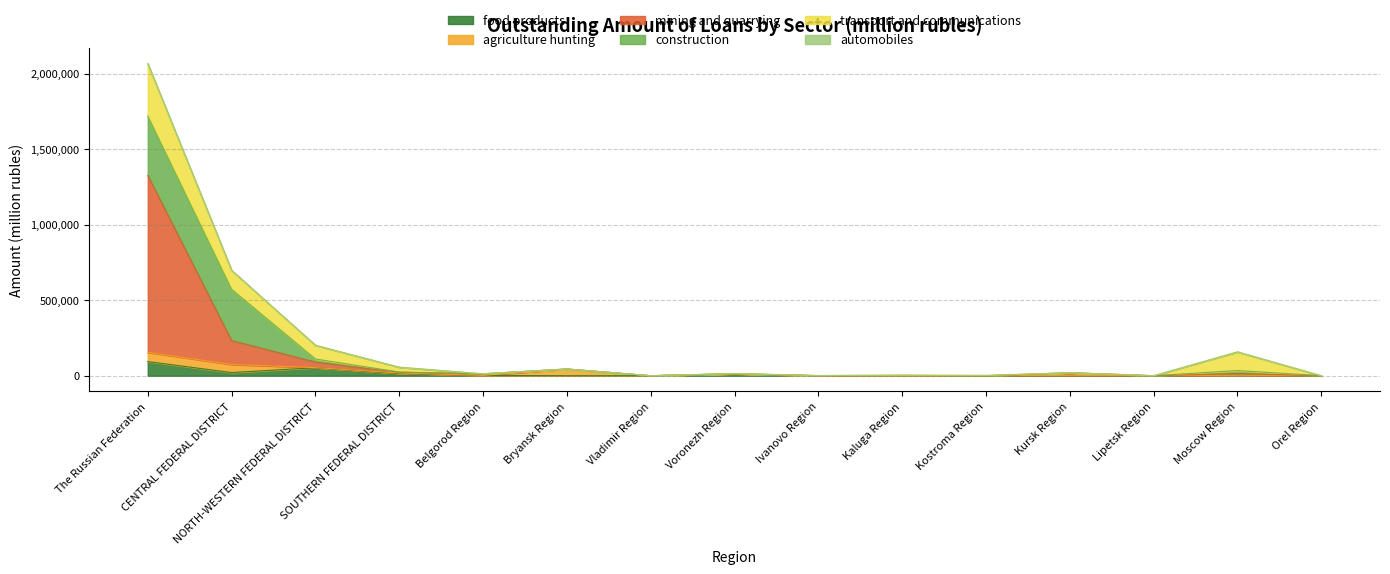

What is the spread (max minus min) of values at Voronezh Region?

10708